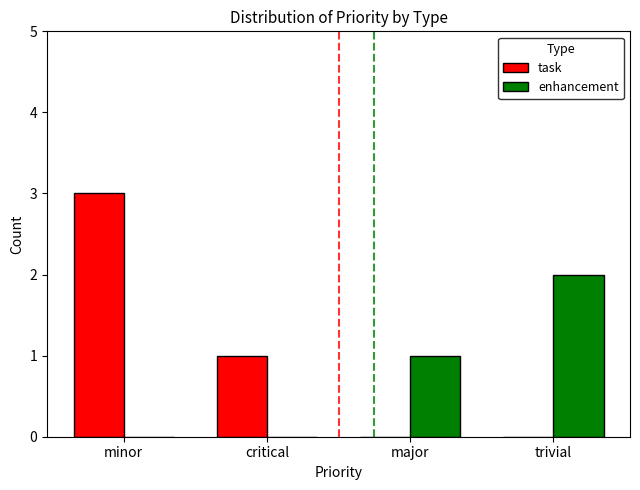

The value of enhancement at trivial is 1. True or false?

False